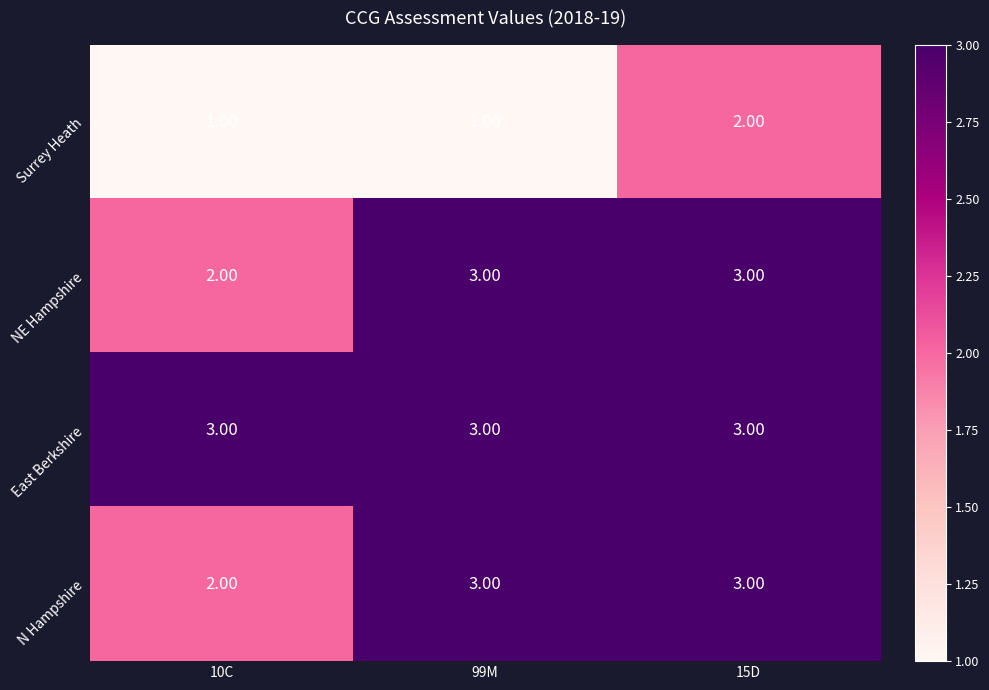

What is the sum of the N Hampshire values at 10C and 99M?

5